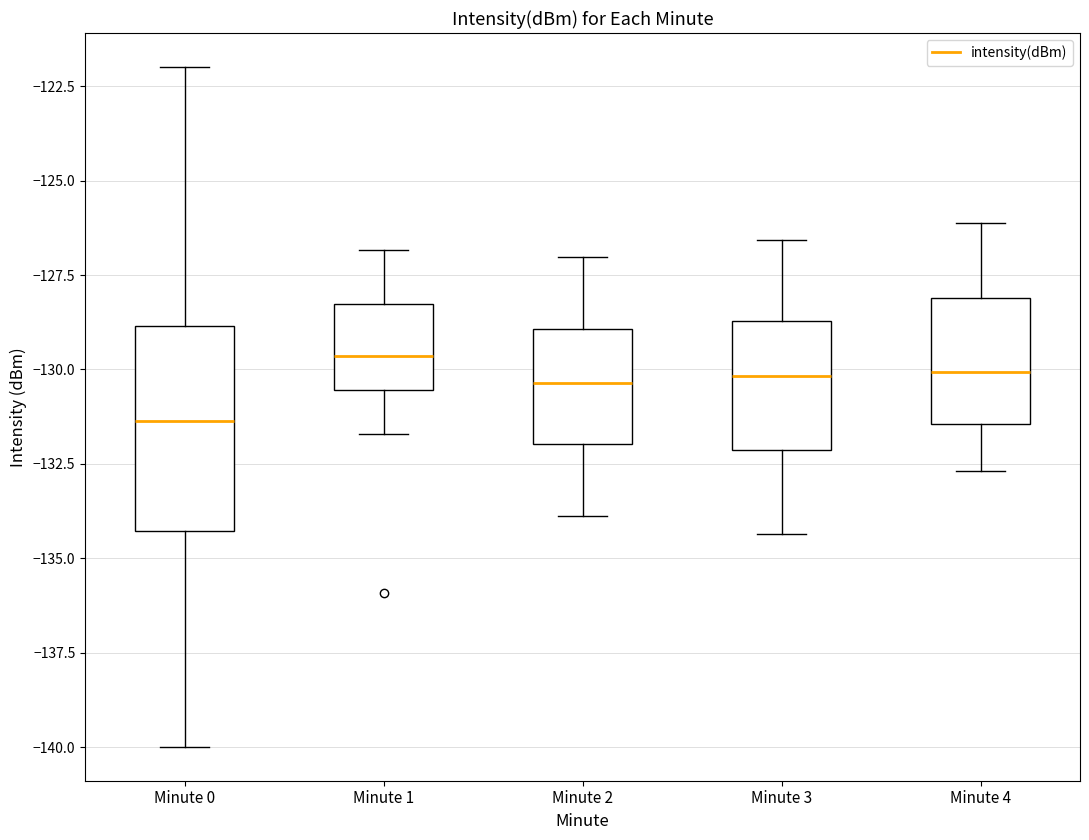

Which box is the tallest, from its lower edge to its upper edge?

Minute 0